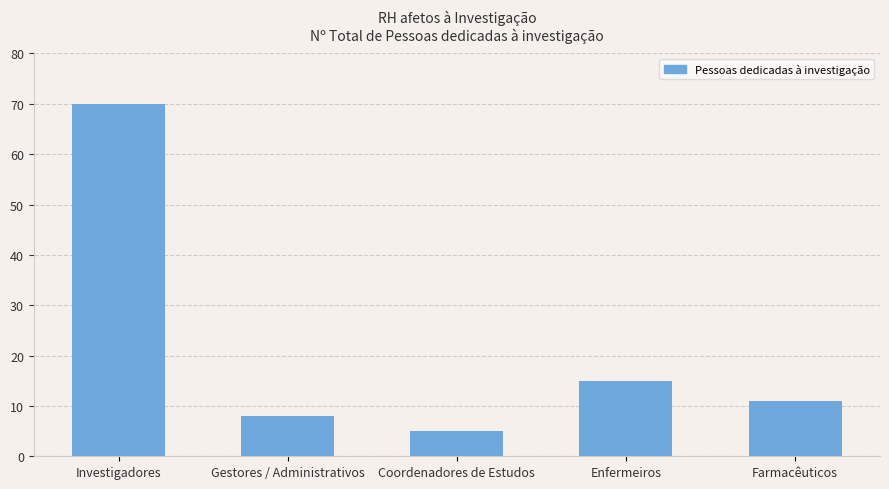

Rank the categories by value from highest to lowest.

Investigadores, Enfermeiros, Farmacêuticos, Gestores / Administrativos, Coordenadores de Estudos